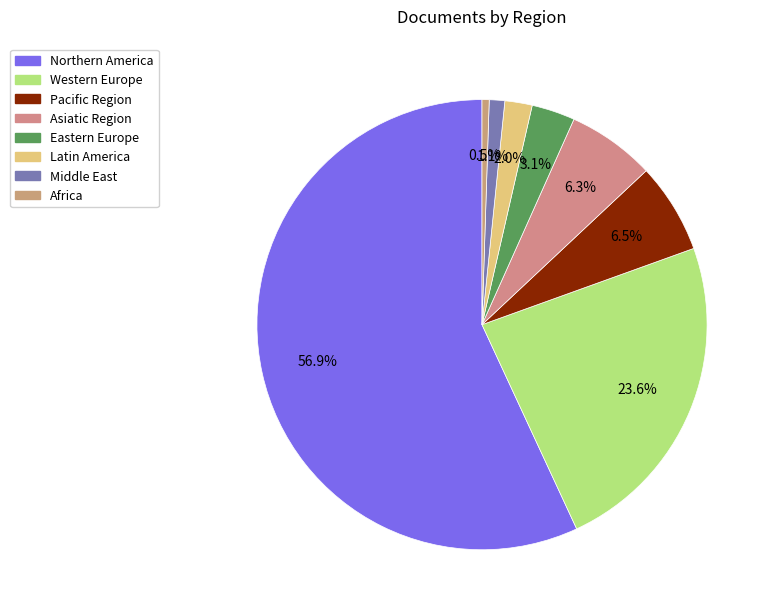

Which slice is the largest?

Northern America